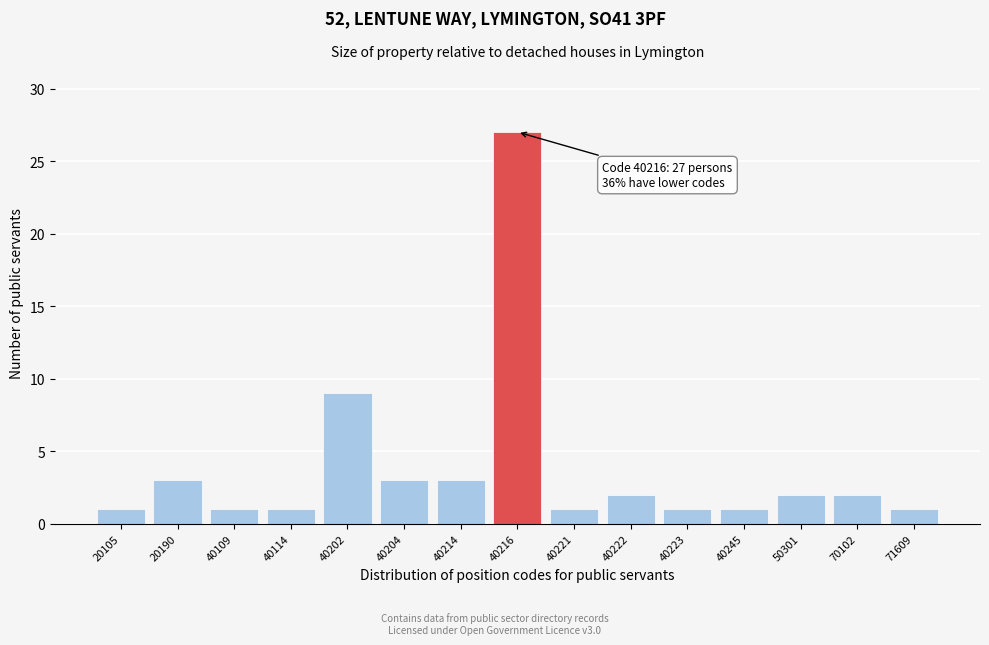

Reading left to right, list all the values displayed in this chart.

20105=1	20190=3	40109=1	40114=1	40202=9	40204=3	40214=3	40216=27	40221=1	40222=2	40223=1	40245=1	50301=2	70102=2	71609=1